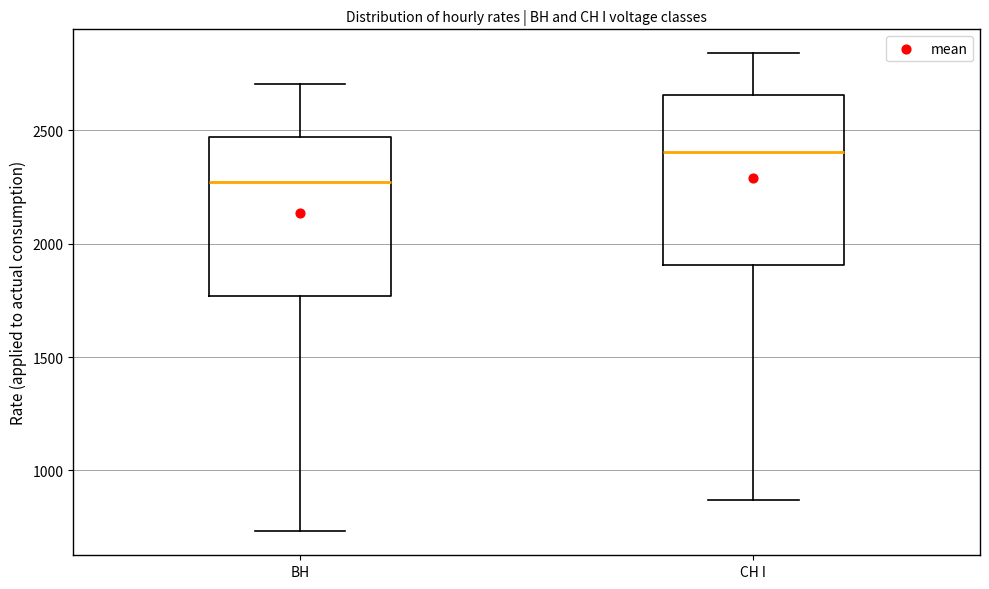

Which box's median line is the lowest?

ВН